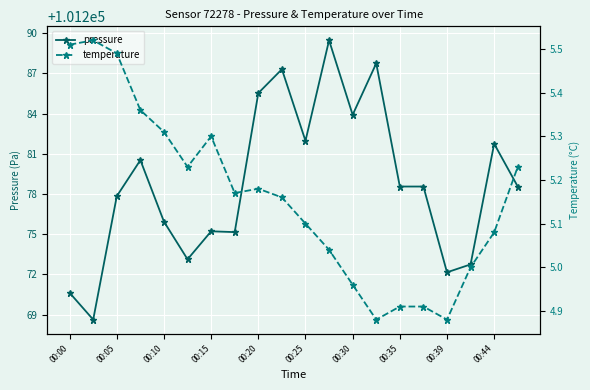

What are all the series names shown in the legend?

pressure, temperature